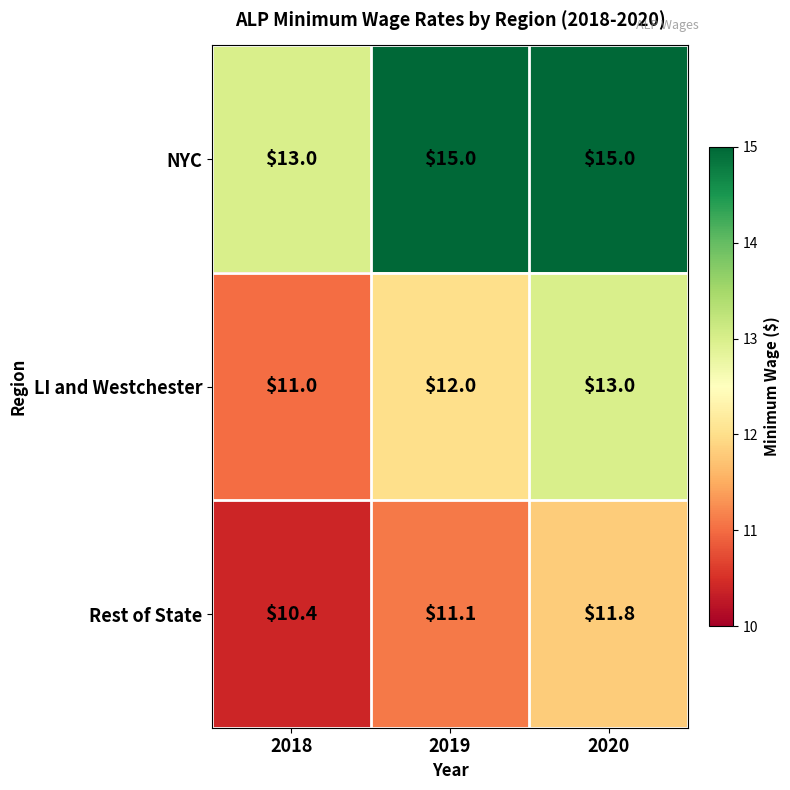

Rank the series by their average value, from lowest to highest.

Rest of State, LI and Westchester, NYC